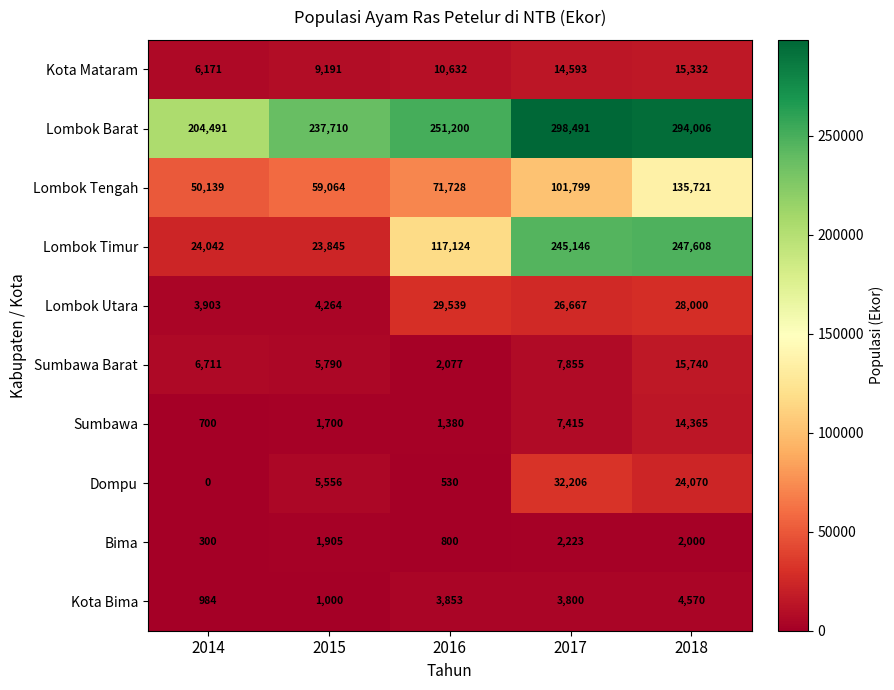

Where is Dompu nearest to the value 16103?

2018